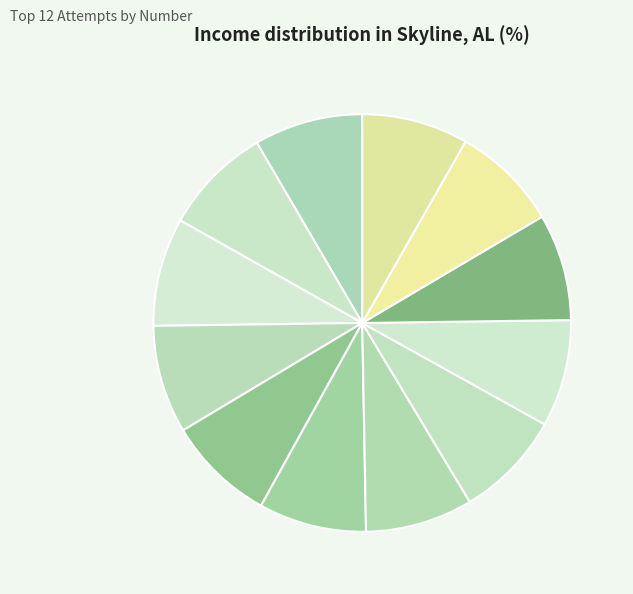

Is there any slice that represents more than half of the pie?

No